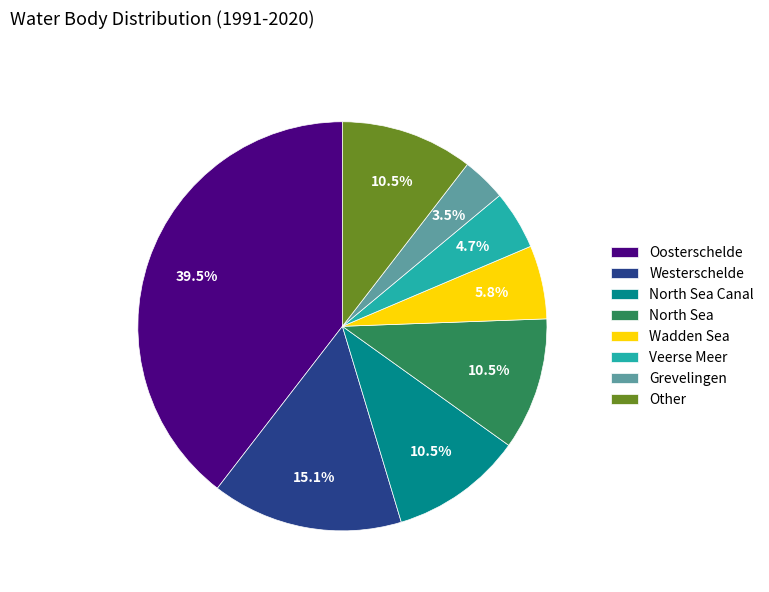

What is the ratio of the value at Other to the value at Veerse Meer?

2.2